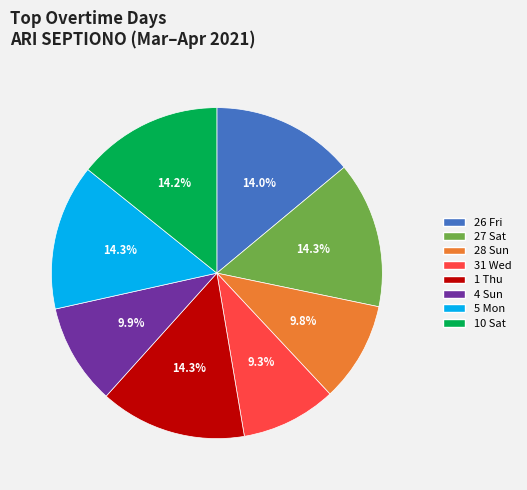

True or false: 10 Sat accounts for 14% of the total.

True